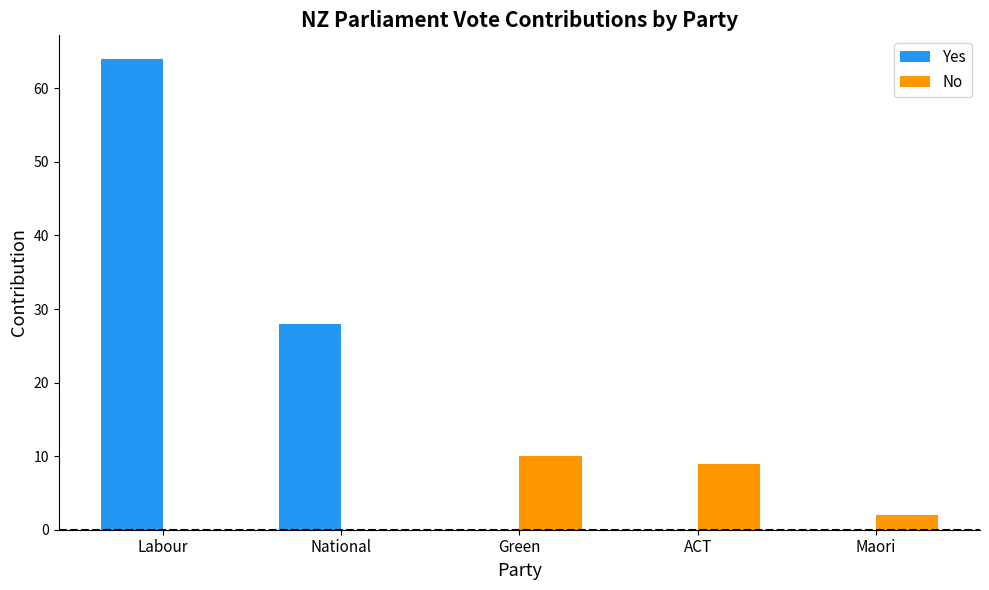

Between National and Maori, which series saw the biggest shift?

Yes